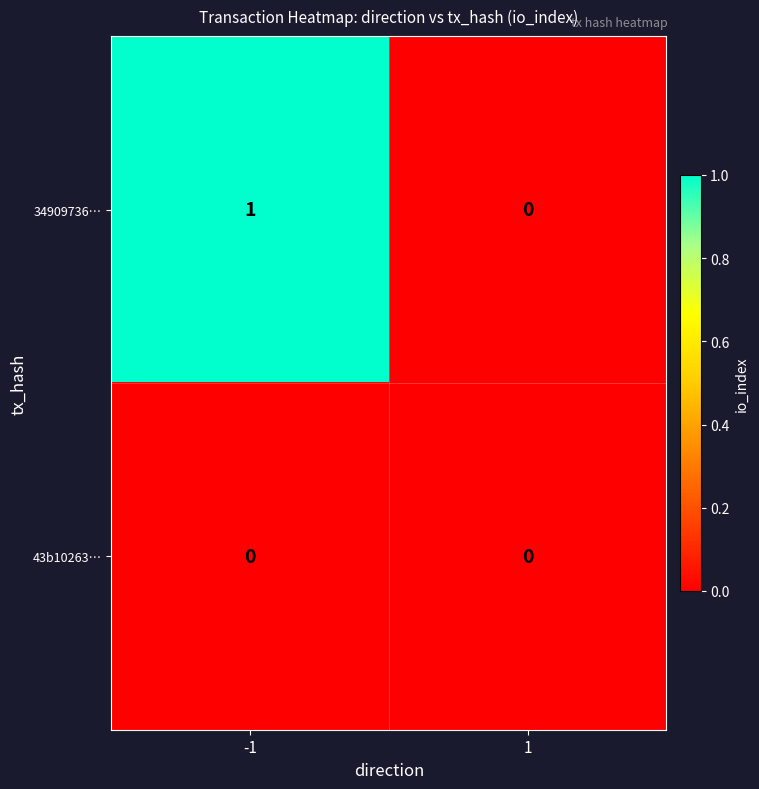

List the series in order of their overall mean, highest first.

34909736…, 43b10263…